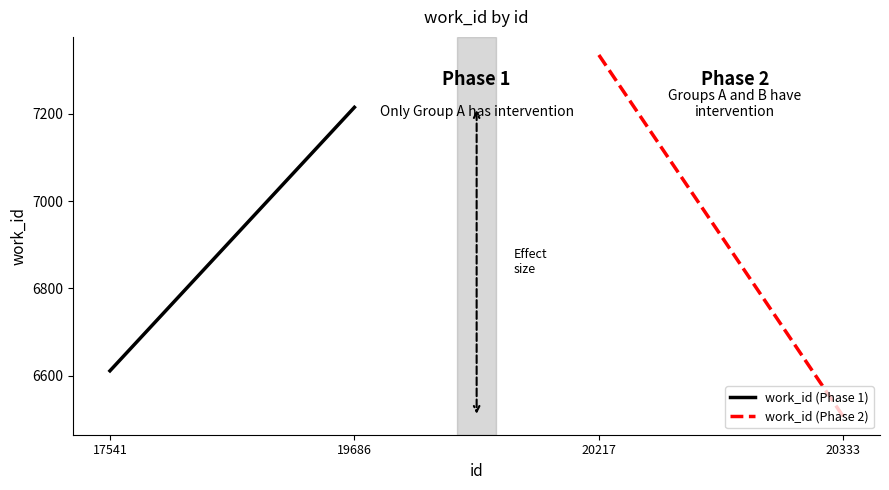

Which series has the largest range (max minus min)?

work_id (Phase 2)